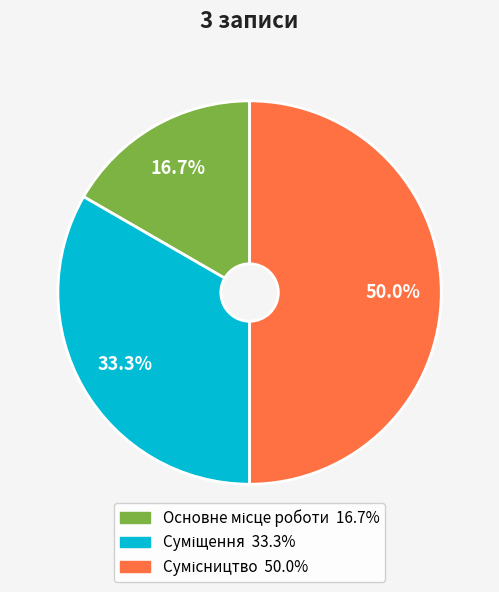

What is the ratio of the value at Основне місце роботи to the value at Суміщення?

0.5